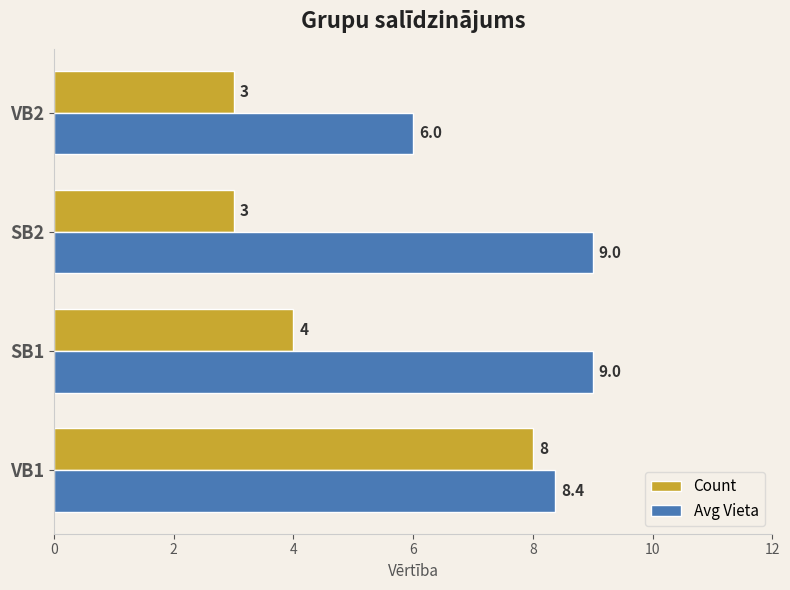

What is the sum of the Count values at SB1 and VB2?

7.0